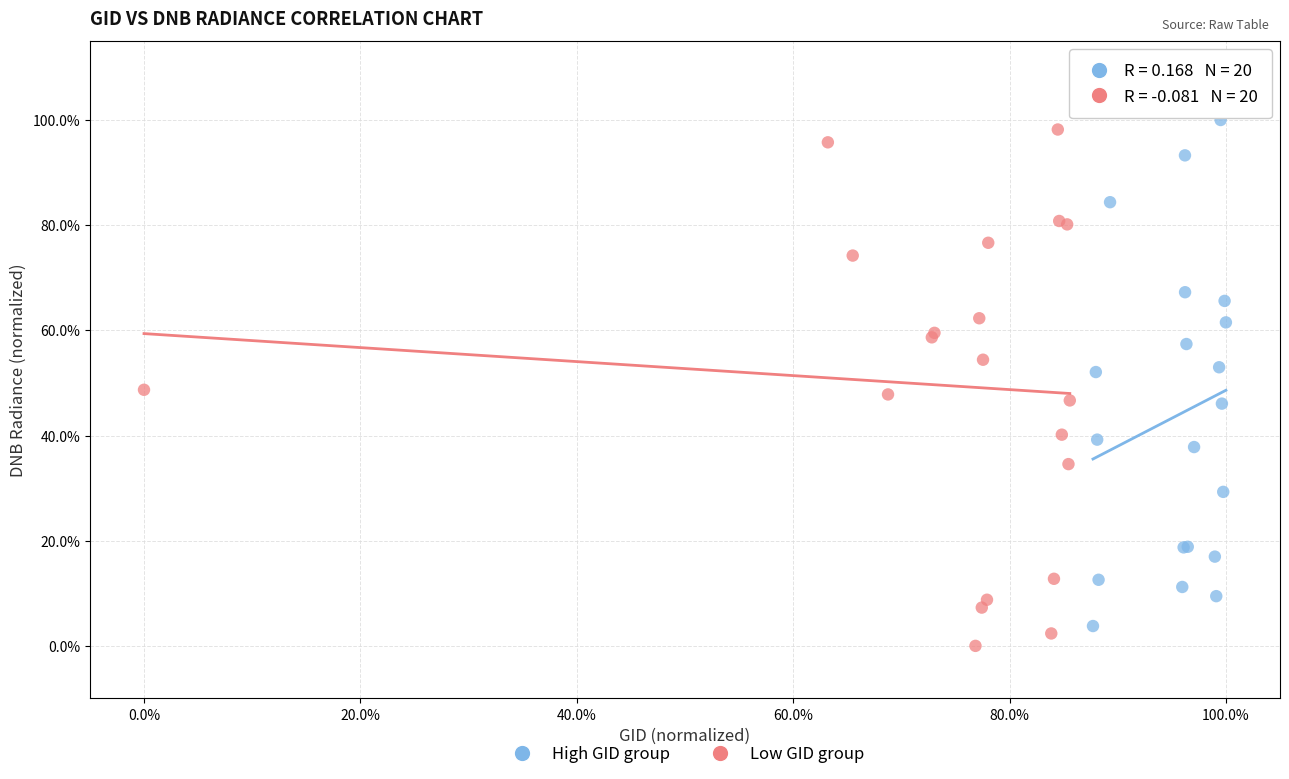

Which series contains the highest Y value?

High GID group